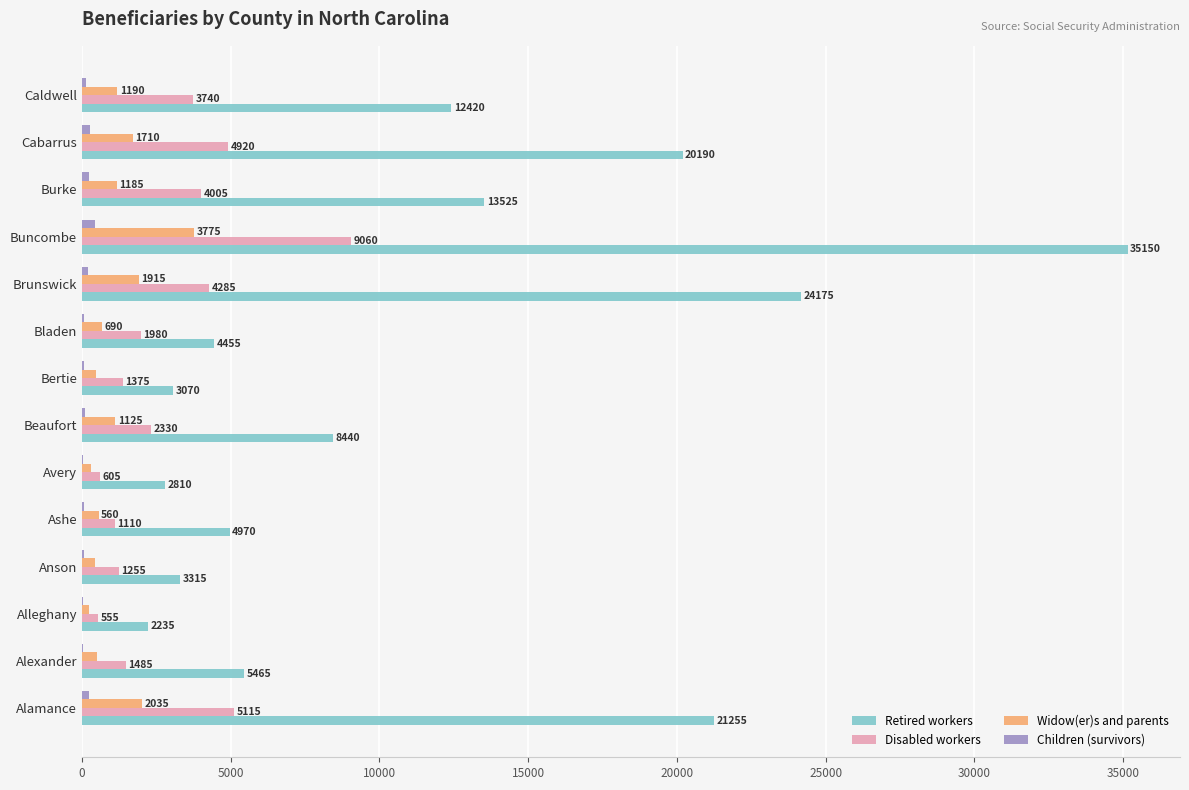

At which category does the chart reach its peak across all series?

Buncombe